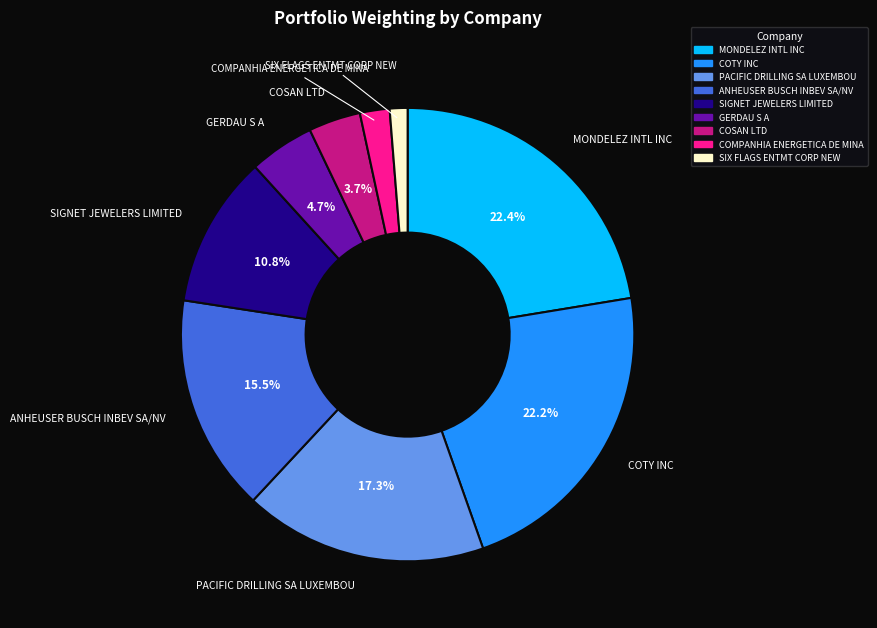

The SIGNET JEWELERS LIMITED slice represents 11% of the pie. True or false?

True